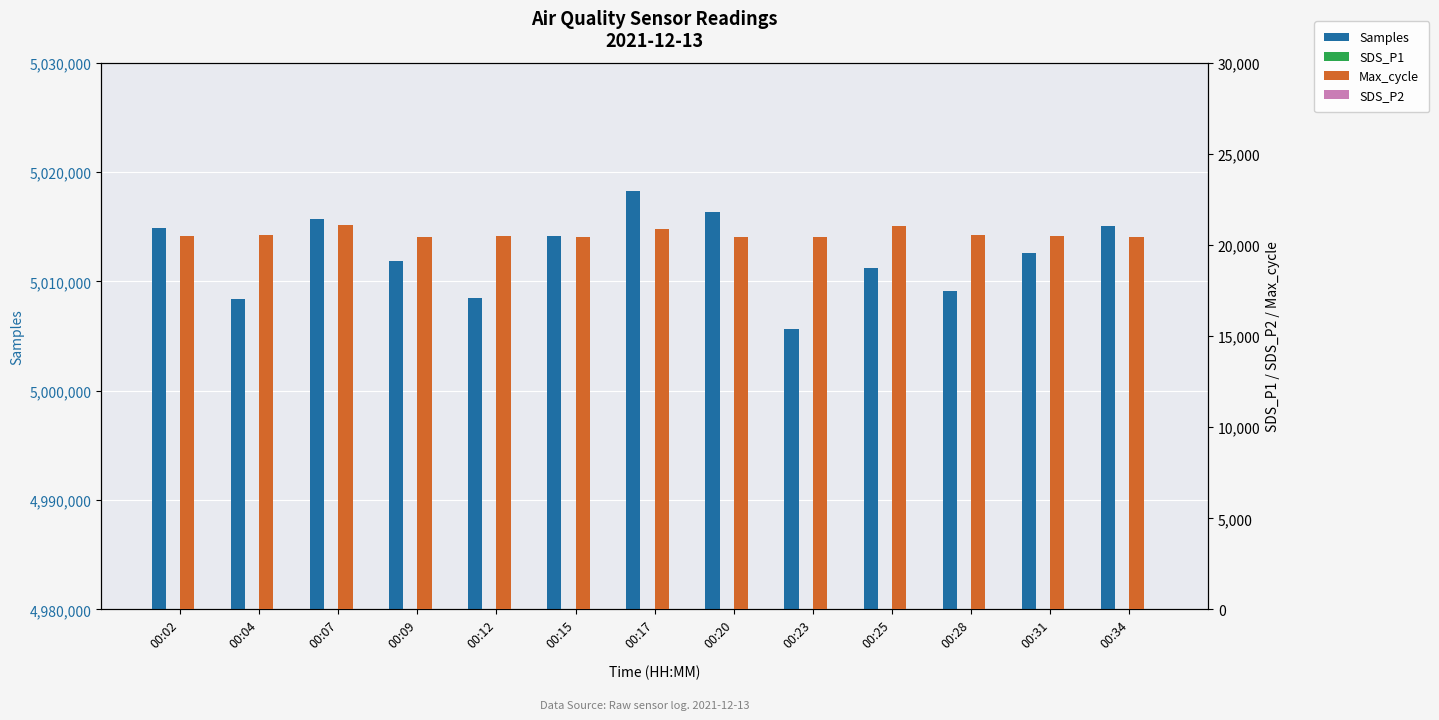

How many groups of bars are there?

13